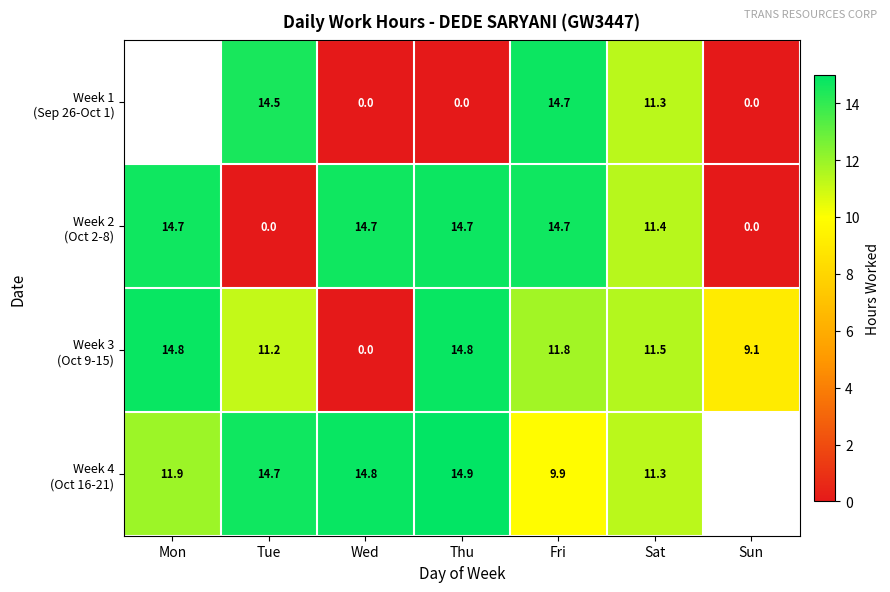

What is the sum of all Week 2 (Oct 2-8) values?

70.2